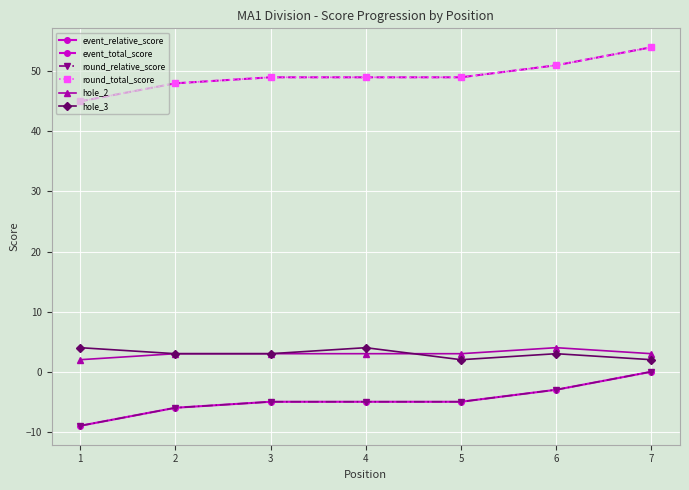

Reading left to right, extract all data points from this chart.

event_relative_score: 1=-9	2=-6	3=-5	4=-5	5=-5	6=-3	7=0
event_total_score: 1=45	2=48	3=49	4=49	5=49	6=51	7=54
round_relative_score: 1=-9	2=-6	3=-5	4=-5	5=-5	6=-3	7=0
round_total_score: 1=45	2=48	3=49	4=49	5=49	6=51	7=54
hole_2: 1=2	2=3	3=3	4=3	5=3	6=4	7=3
hole_3: 1=4	2=3	3=3	4=4	5=2	6=3	7=2